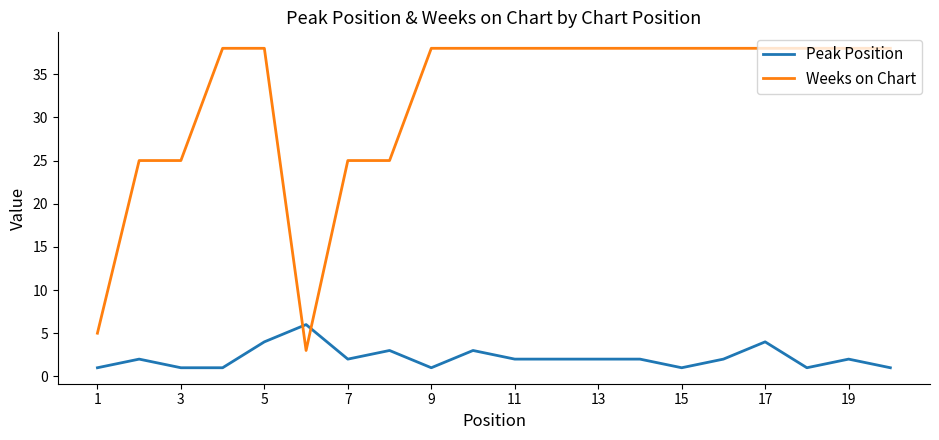

What are all the series names shown in the legend?

Peak Position, Weeks on Chart